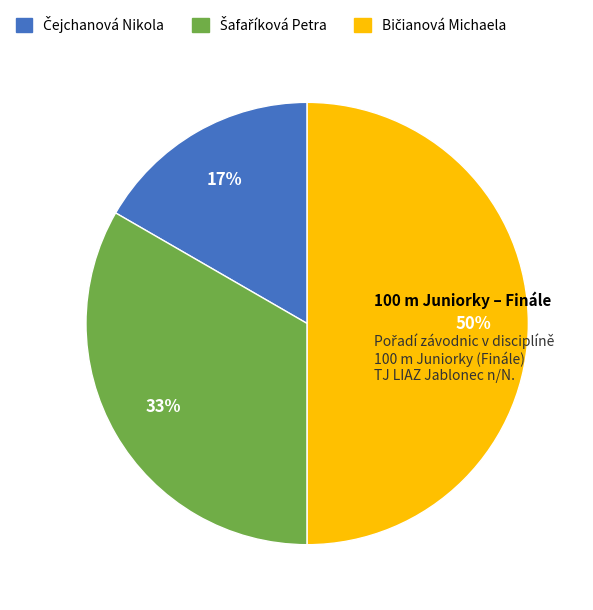

To the nearest percent, what is the average slice percentage?

33%